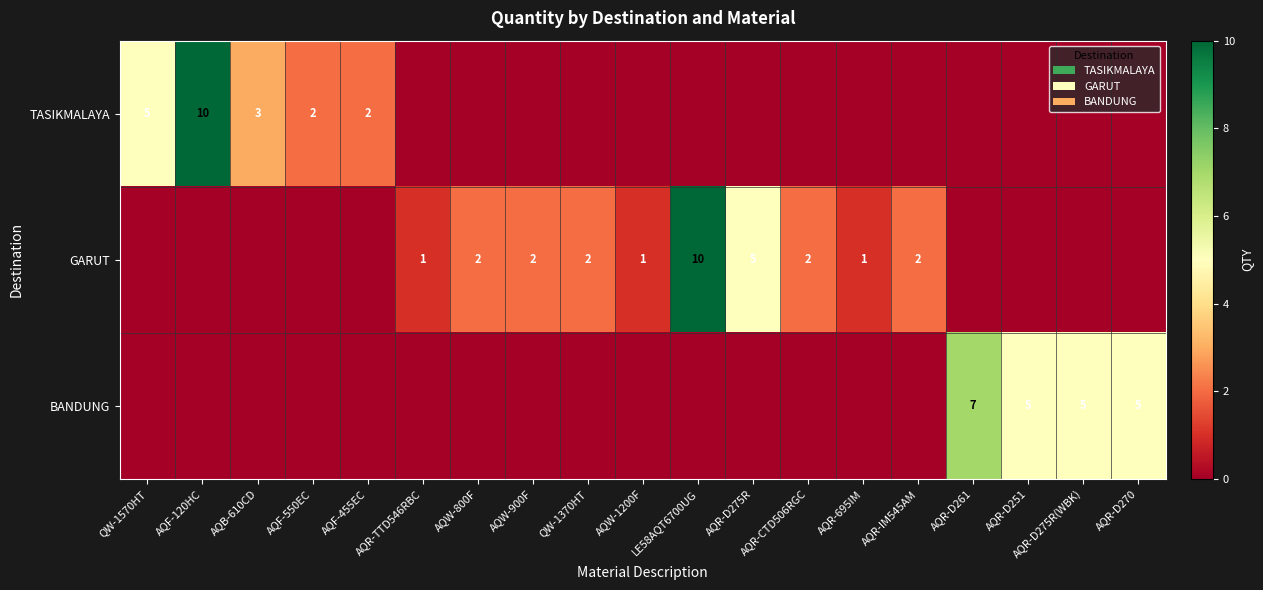

What is the spread (max minus min) of values at AQR-IM545AM?

2